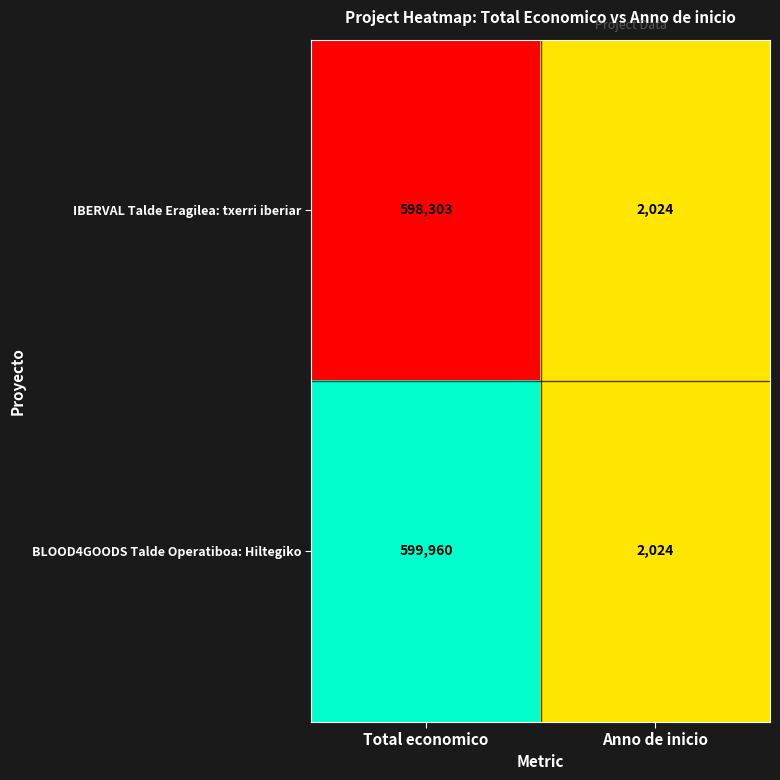

What is the average value of the BLOOD4GOODS Talde Operatiboa: Hiltegiko series?

300992